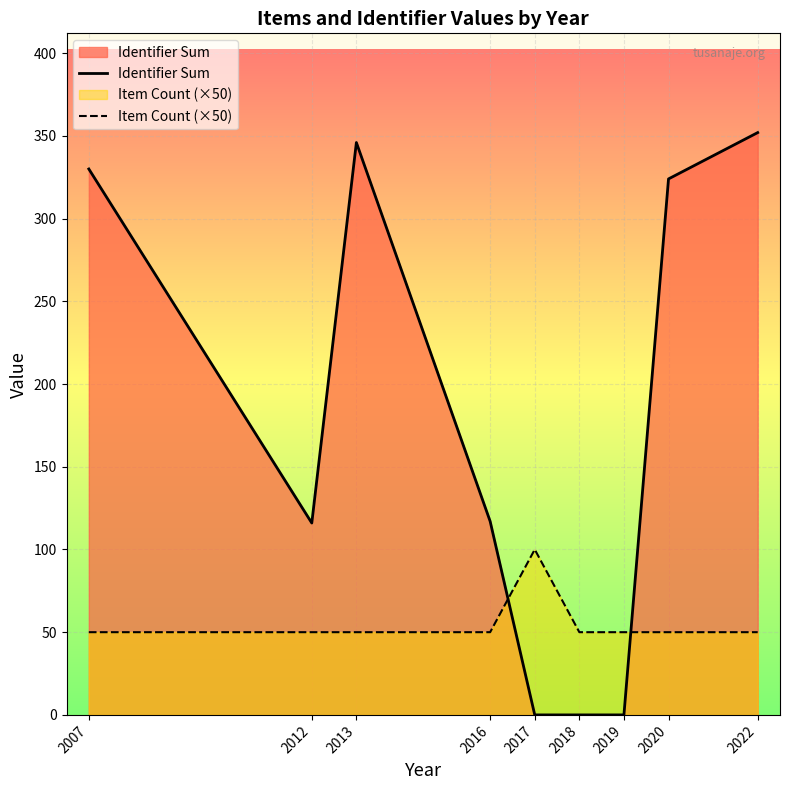

True or false: Identifier Sum has a value of 352 at 2022.

True